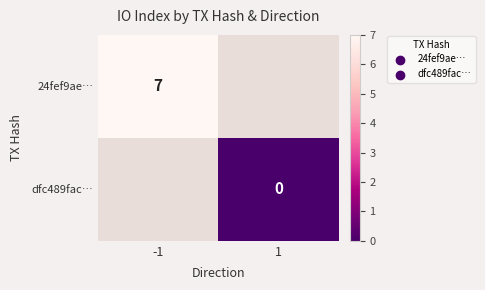

The 24fef9ae… series shows 5 at -1. True or false?

False